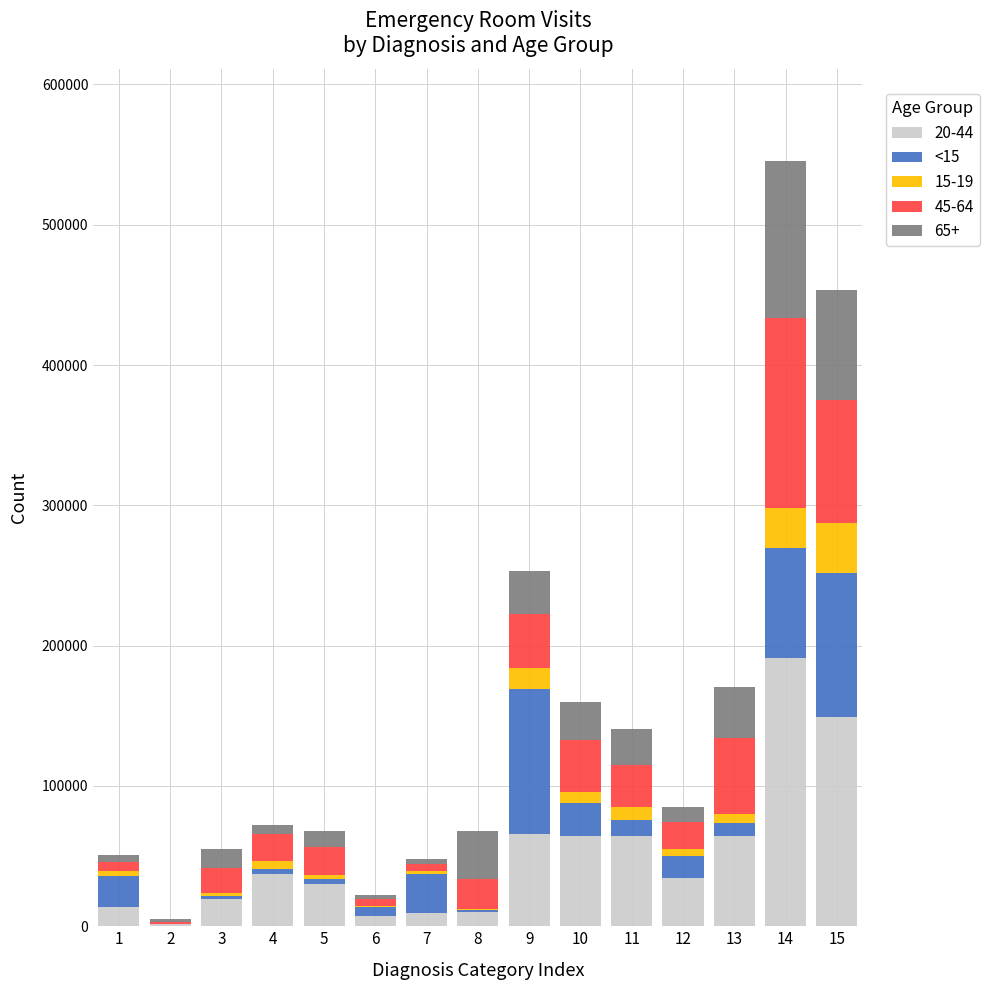

At which category is the sum across all series the highest?

14